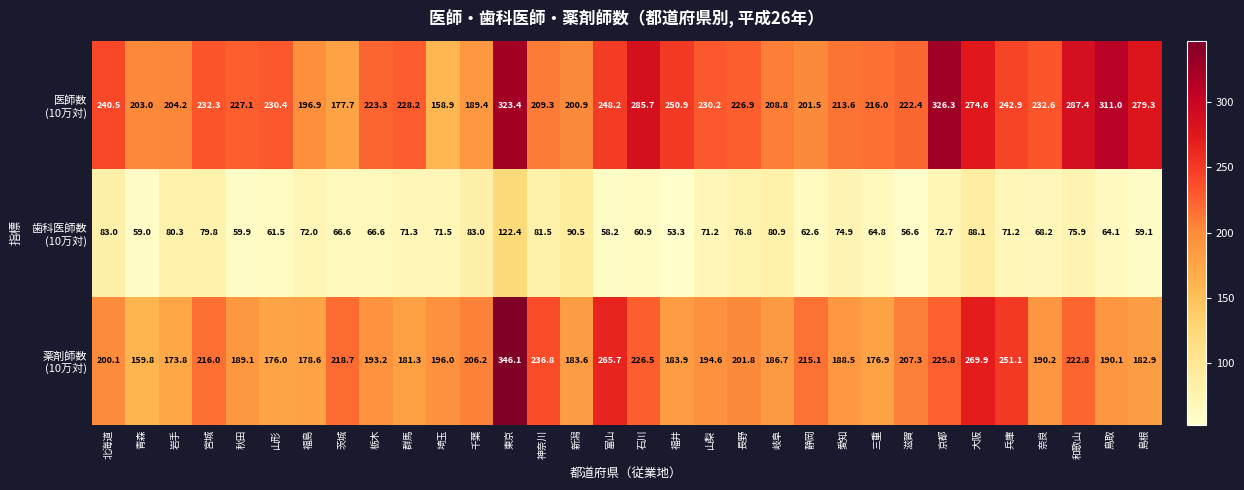

What is the spread (max minus min) of values at 福井?

197.6